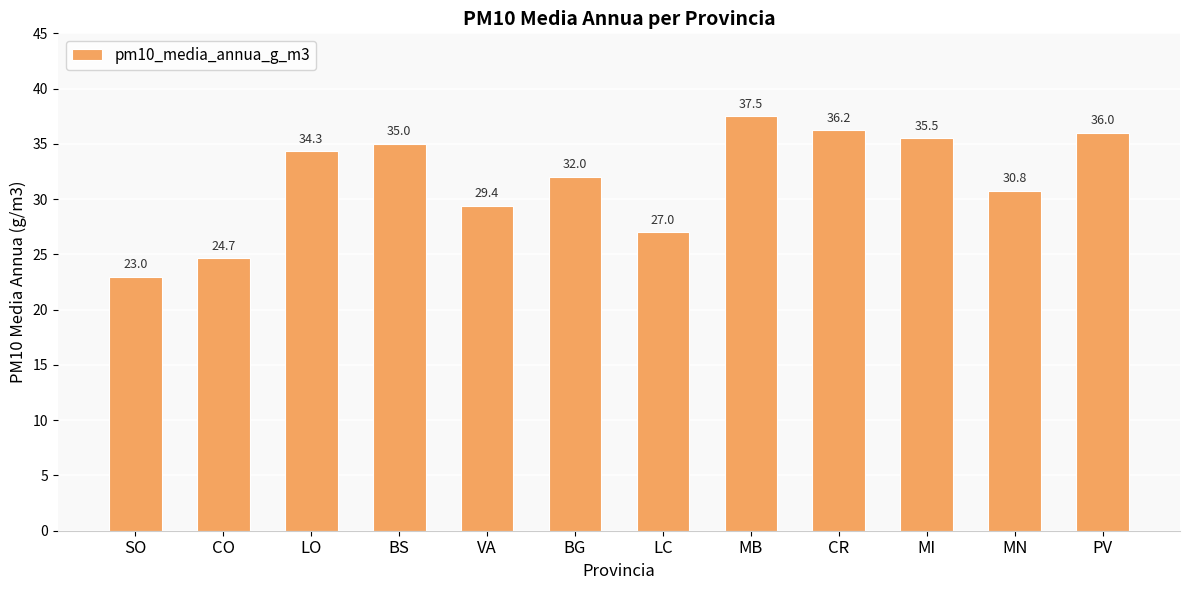

The value at BG is 56.1. True or false?

False